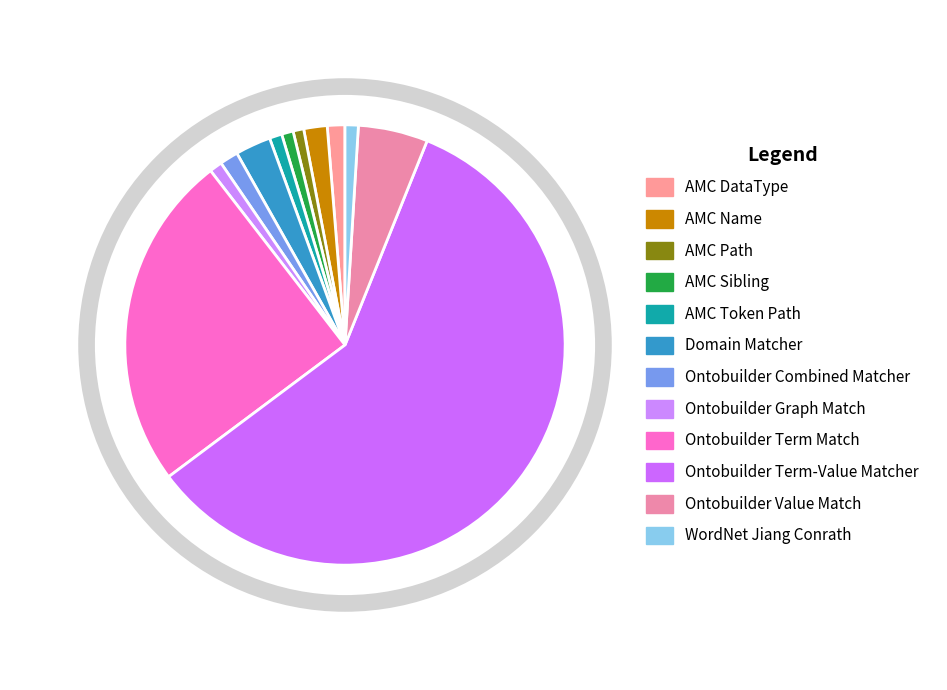

What is the smallest slice in the pie chart?

AMC Path